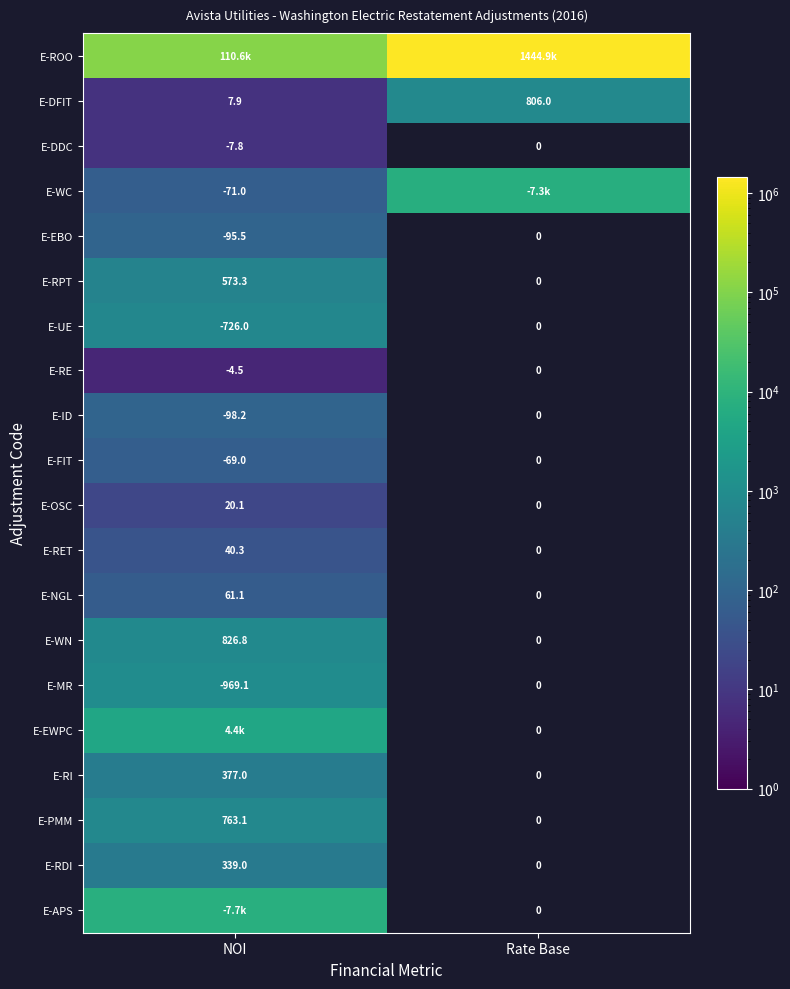

True or false: E-FIT has a value of -69.0 at NOI.

True